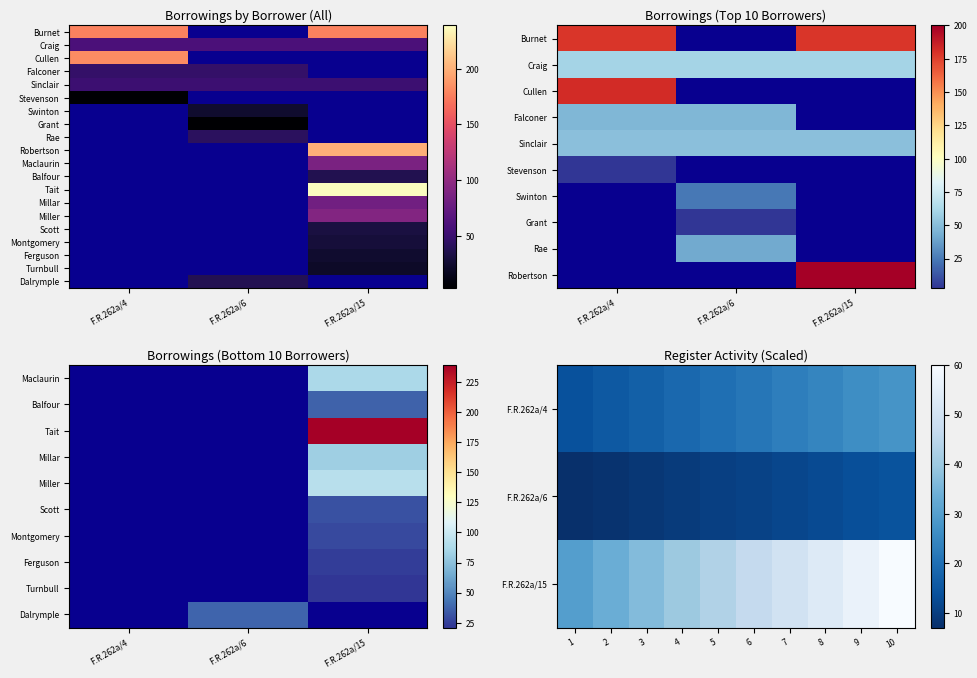

Count the Rae values in the range 0 to 42.

3